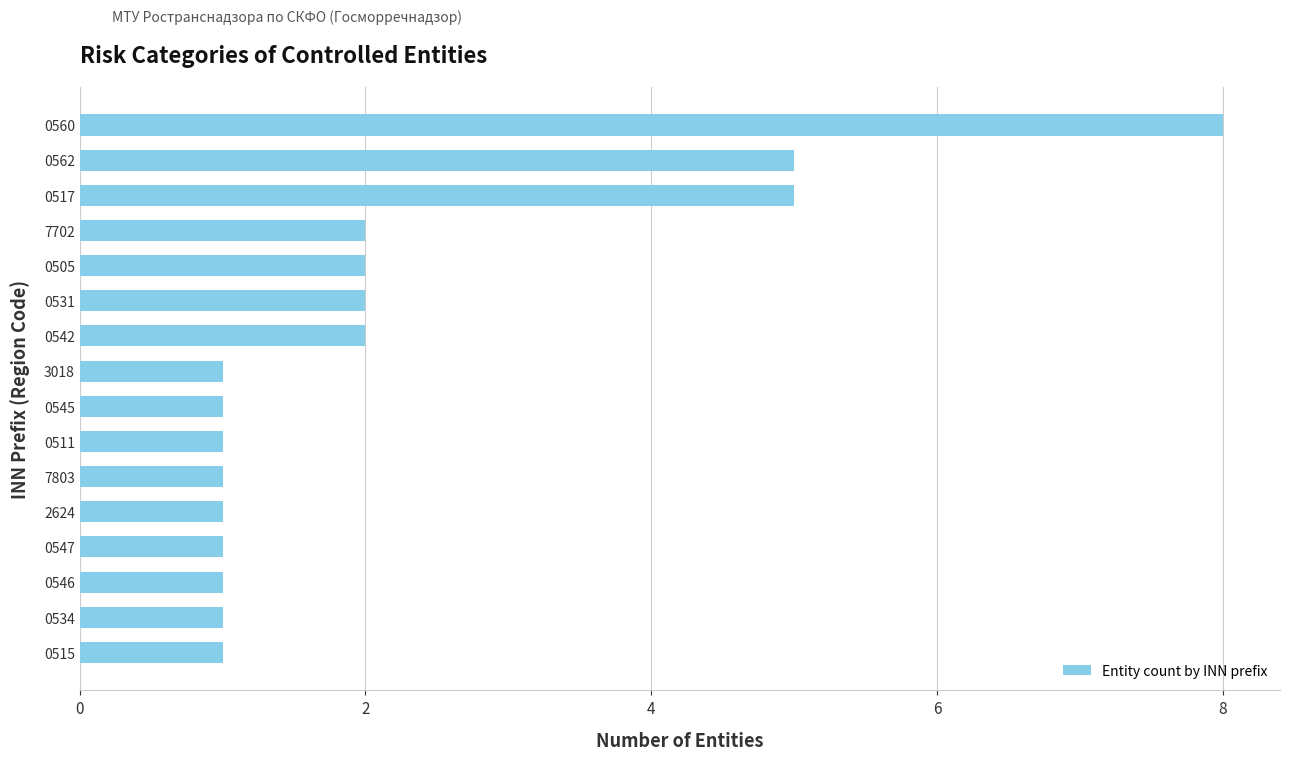

What is the difference between the maximum and second lowest values?

7